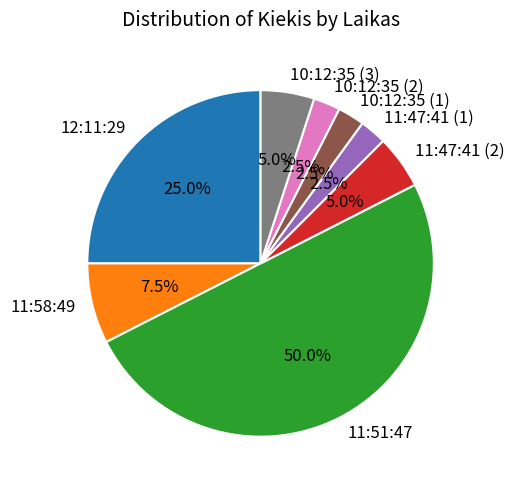

Is it true that 10:12:35 (3) is 5% of the pie?

True